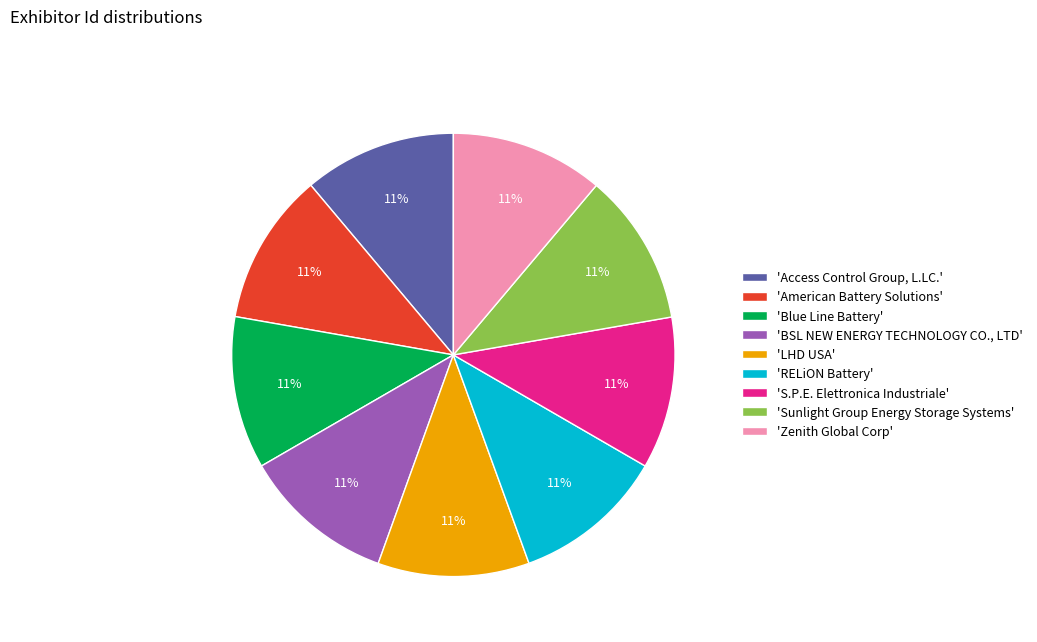

To the nearest percent, what is the combined percentage of 'Access Control Group, L.LC.' and 'LHD USA'?

22%